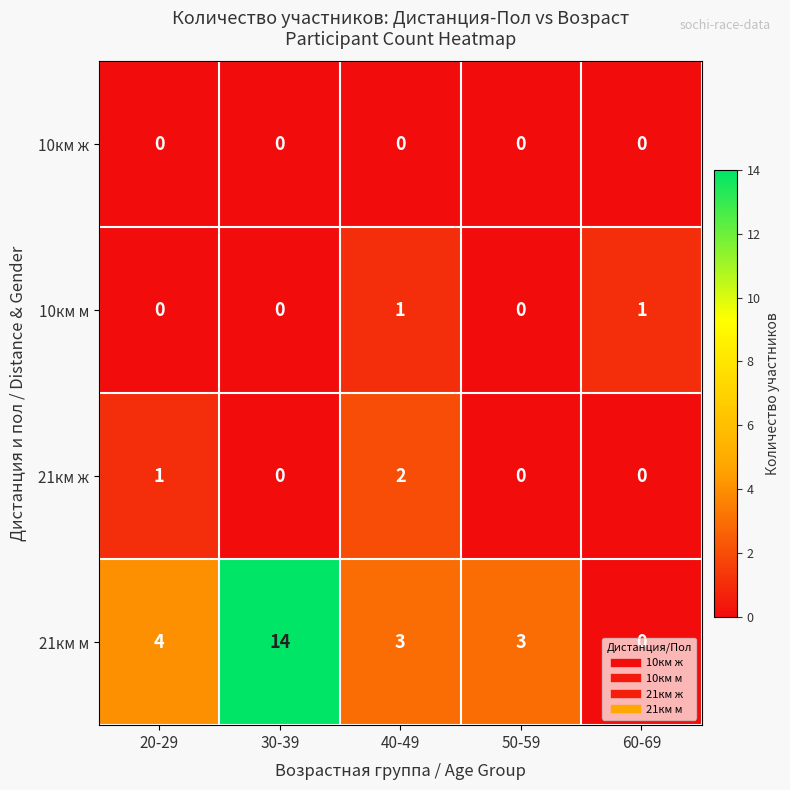

How many 21км ж values are between 0 and 1?

4